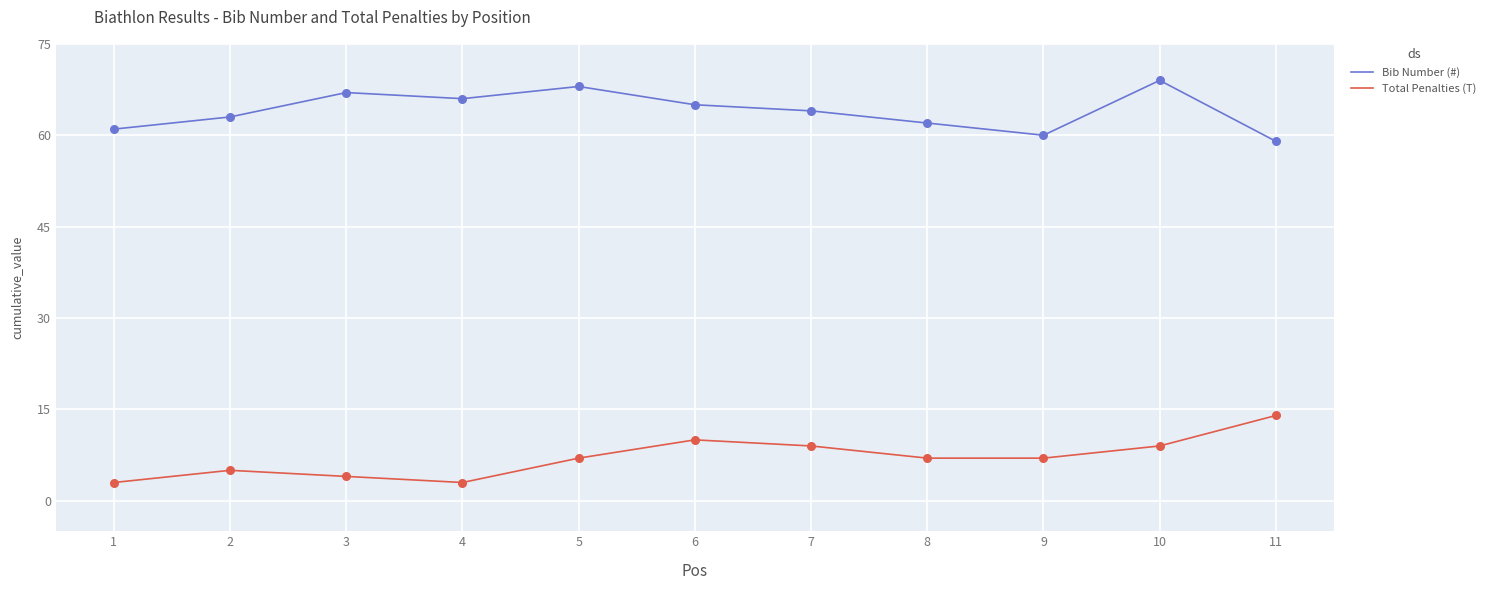

List the series in order of their overall mean, lowest first.

Total Penalties (T), Bib Number (#)